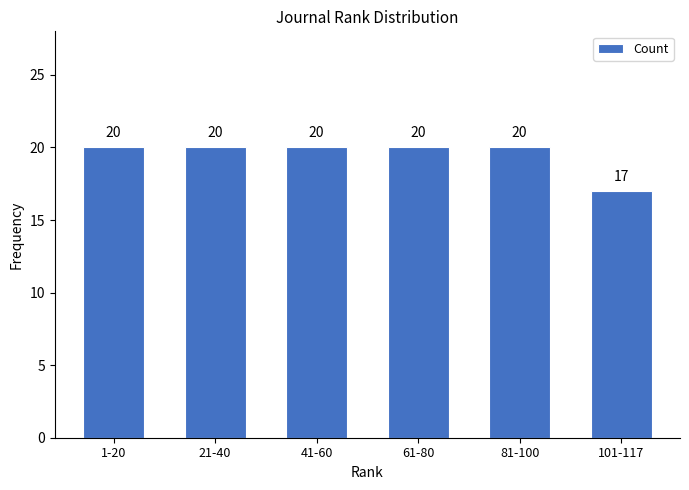

Reading left to right, transcribe all the data shown in this chart.

20	20	20	20	20	17